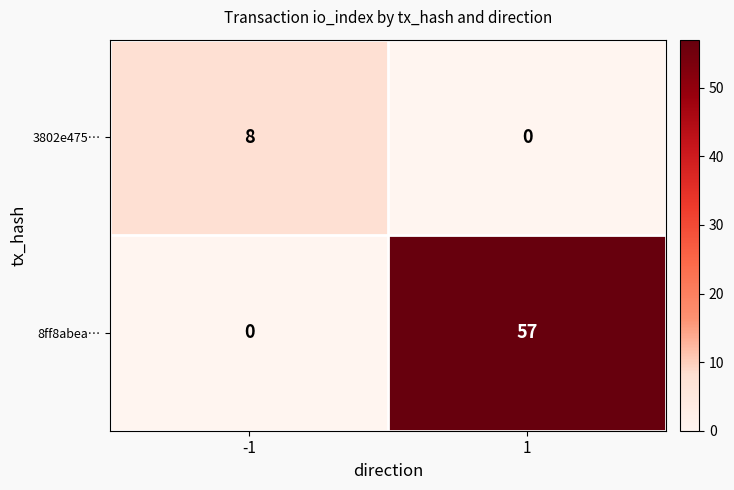

Which series changed the most between -1 and 1?

8ff8abea…